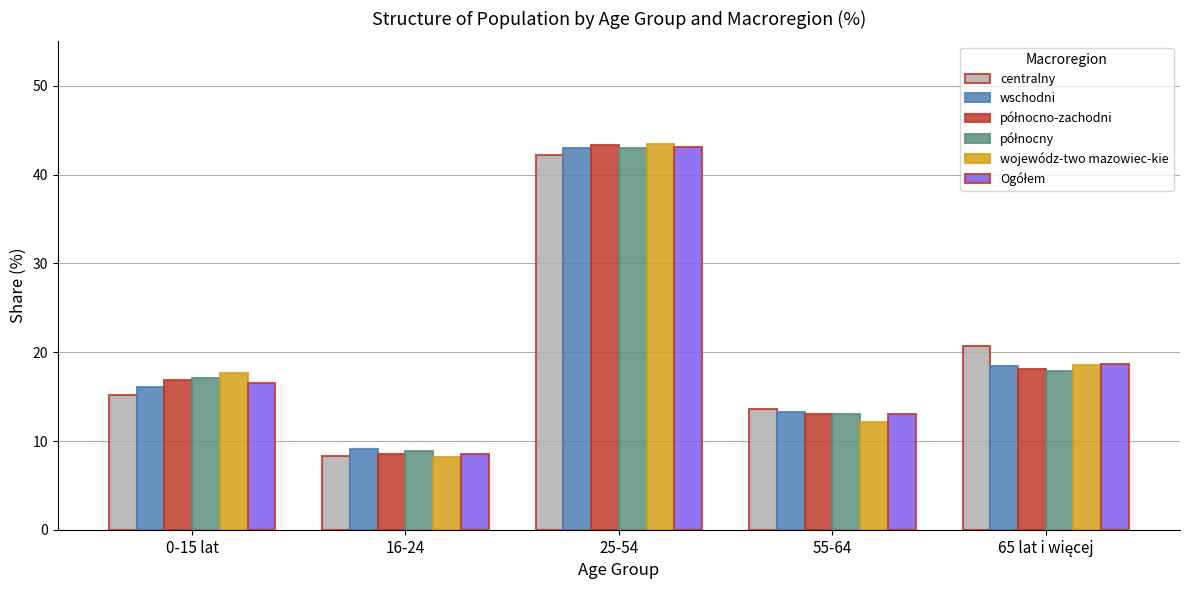

How many categories are shown in the chart?

5